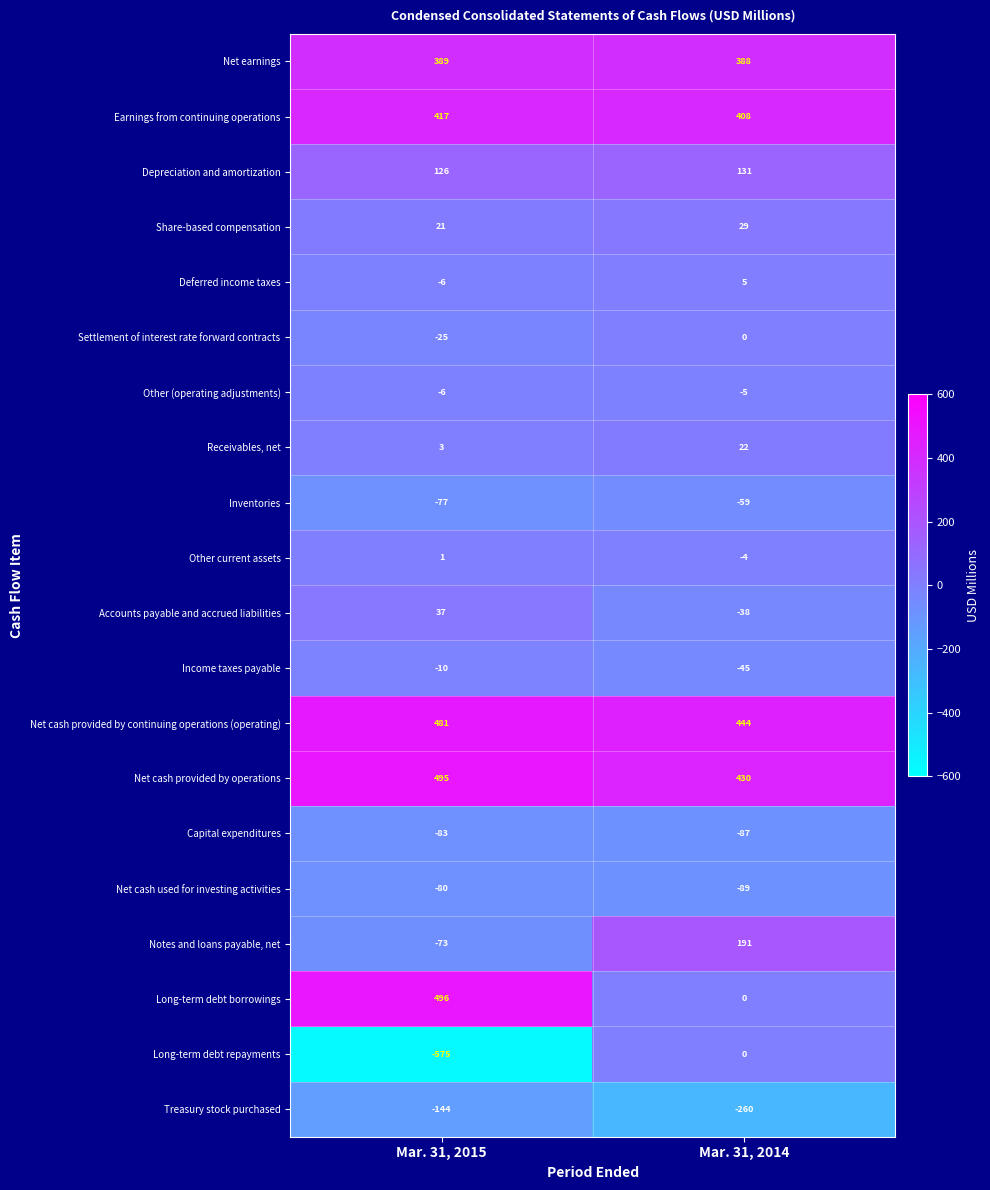

At which category is the sum across all series the highest?

Mar. 31, 2014